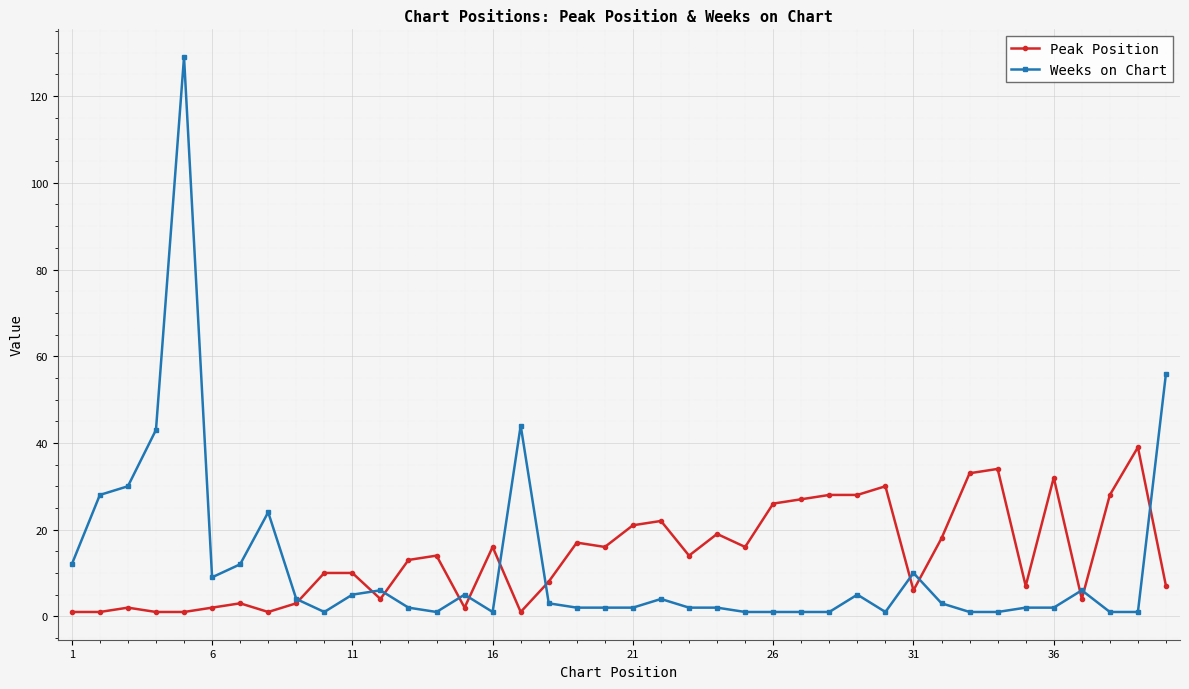

What is the maximum value for Weeks on Chart?

129